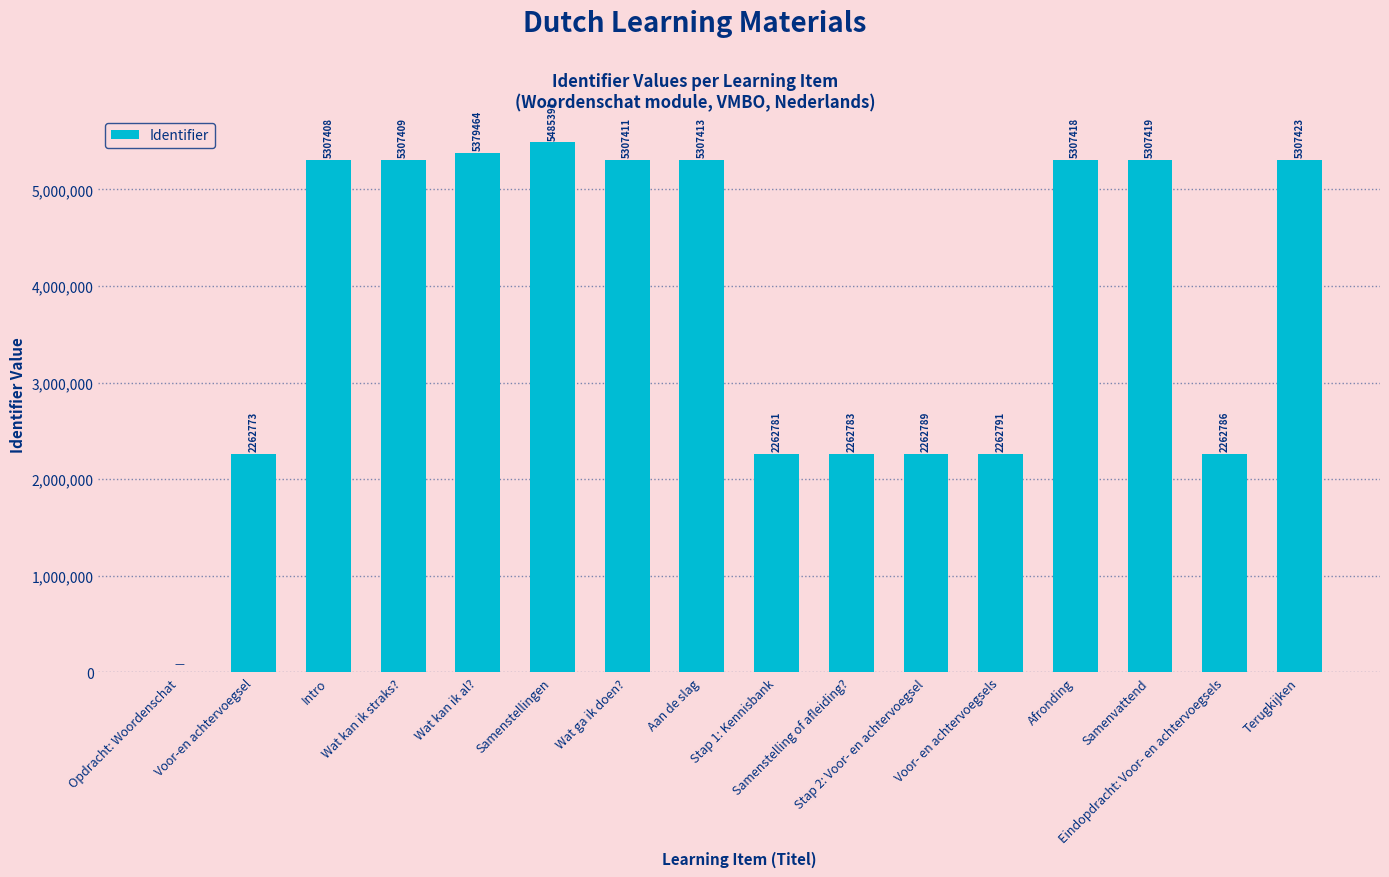

What is the greatest value displayed?

5485391